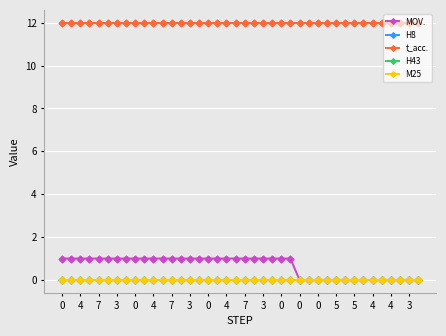

Is this an area chart (filled region under the line)?

No